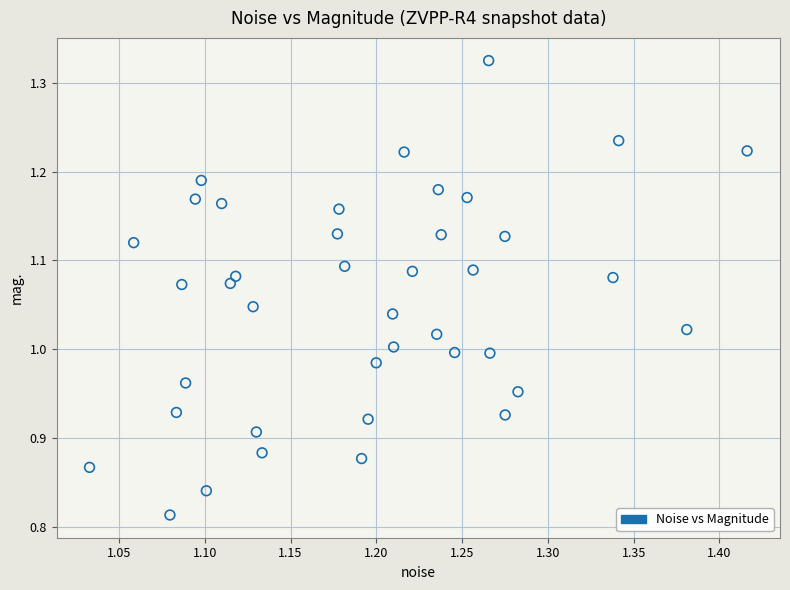

What is the range of Y values (max minus min)?

0.5